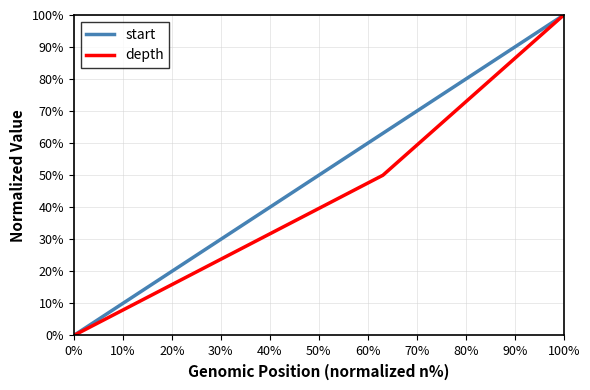

Rank the series by their average value, from highest to lowest.

start, depth